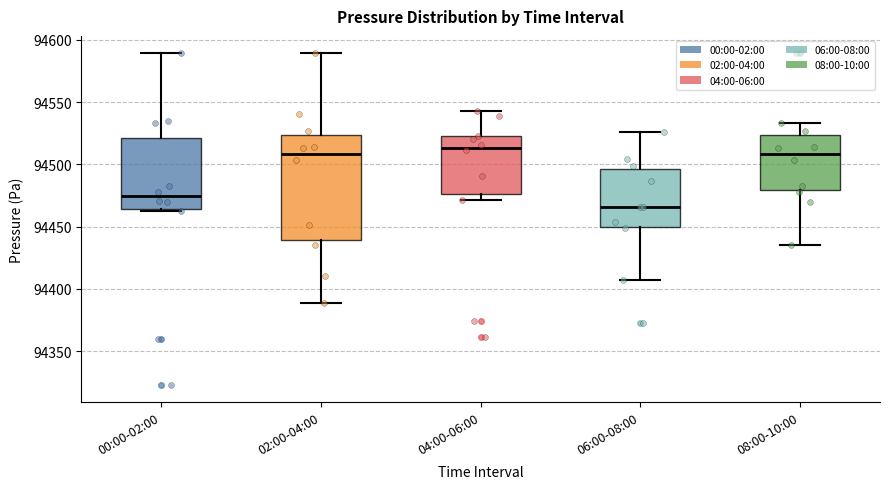

Where does the median line of the box for 00:00-02:00 sit on the y-axis? The values are not printed on the chart, so give them approximately, as read against the axis.

94475